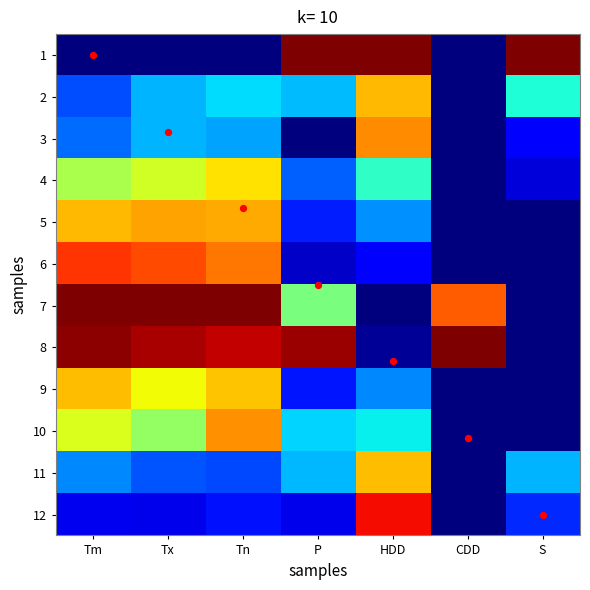

Count the number of categories in the chart.

7